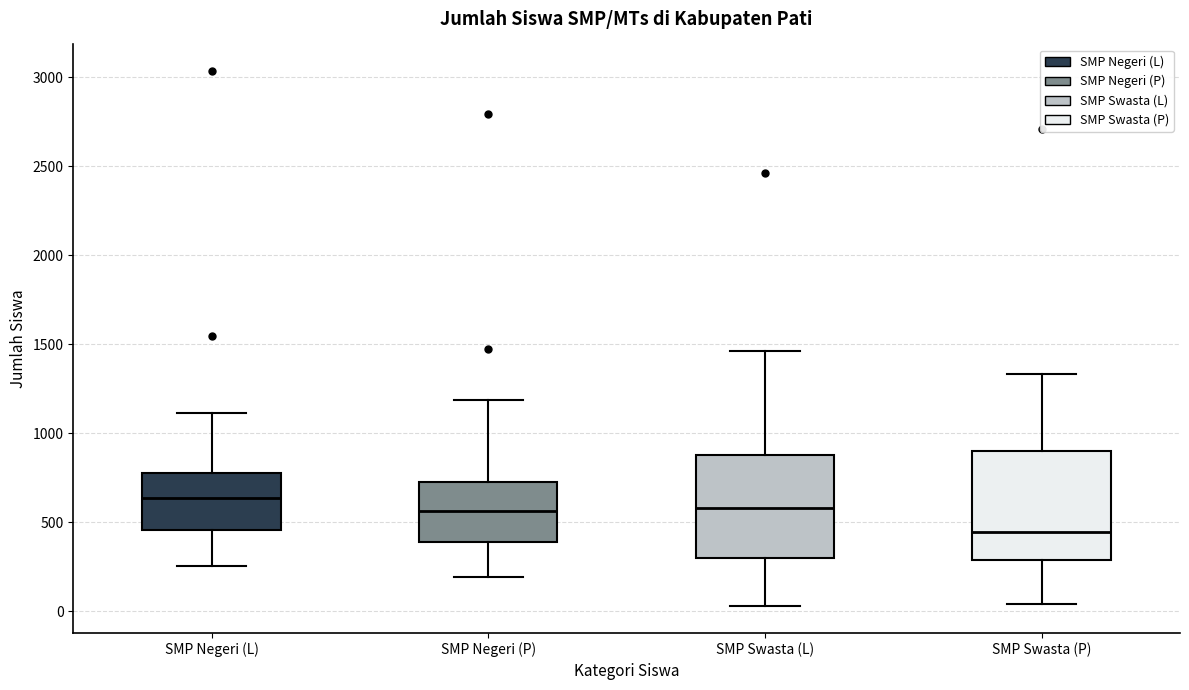

Reading left to right, read every box against the y-axis: the position of its median line, the range the box covers, and the ends of its whiskers. The values are not printed on the chart, so give them approximately, as read against the axis.

SMP Negeri (L): median 650, box 450 to 800, whiskers 250 to 1100
SMP Negeri (P): median 550, box 400 to 700, whiskers 200 to 1200
SMP Swasta (L): median 600, box 300 to 900, whiskers 50 to 1450
SMP Swasta (P): median 450, box 300 to 900, whiskers 50 to 1350